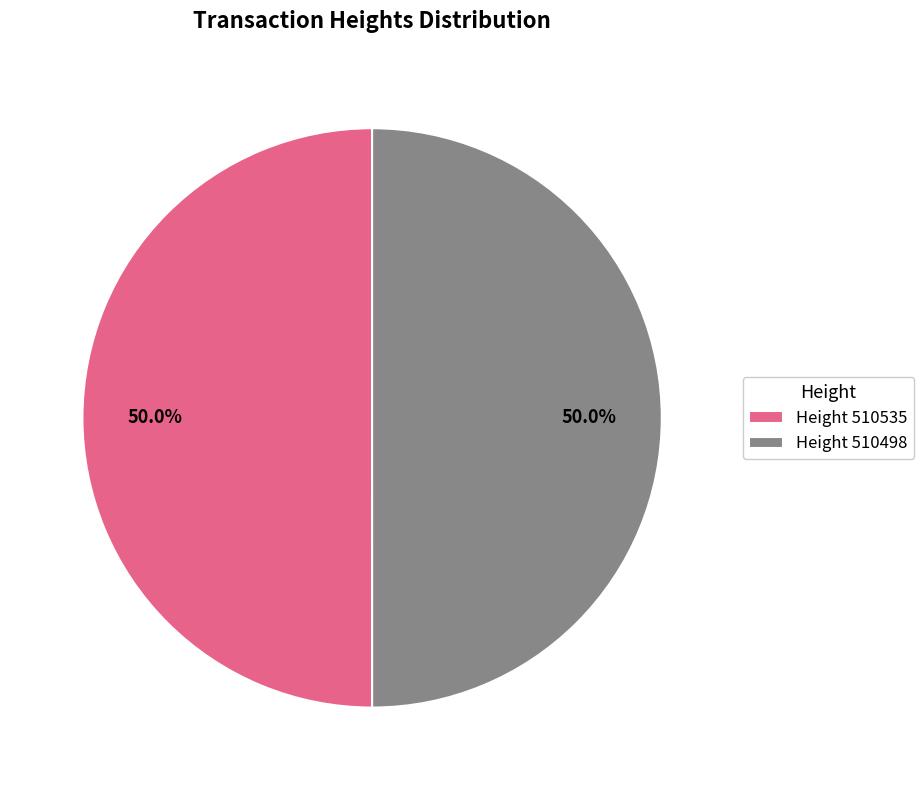

Approximately how many times larger is the value at Height 510535 compared to Height 510498?

1.0